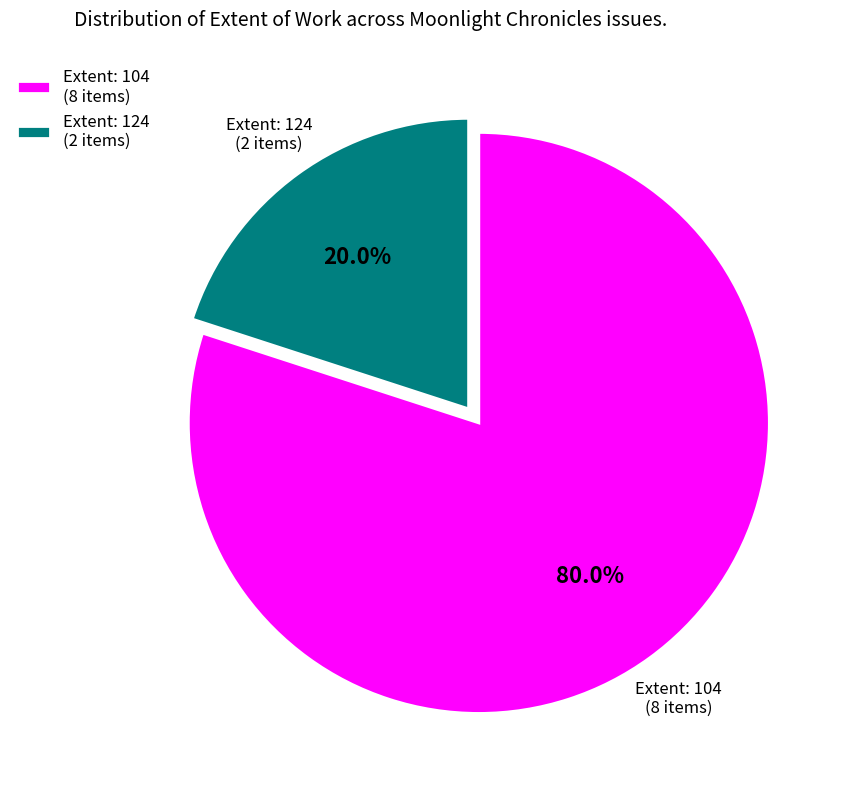

Approximately how many times larger is the value at Extent: 104 (8 items) compared to Extent: 124 (2 items)?

4.0